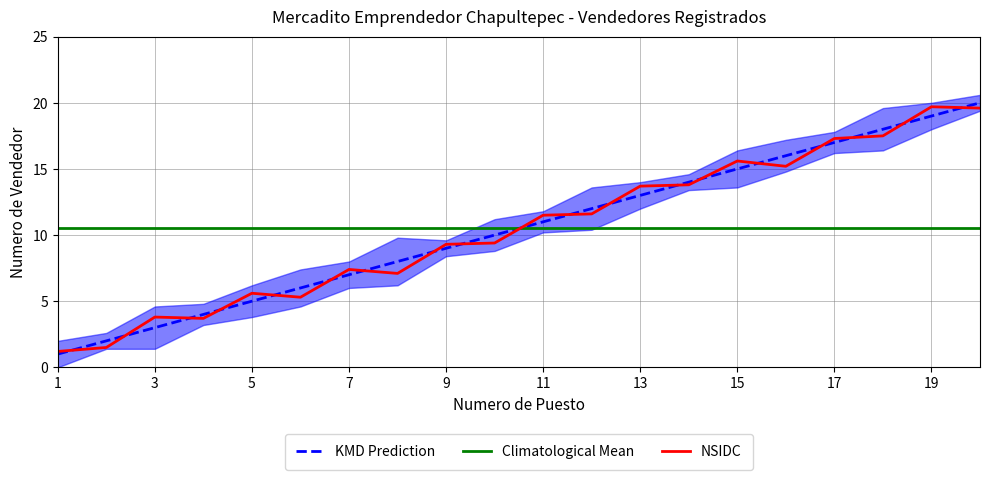

What is the lowest value of the NSIDC series?

1.2